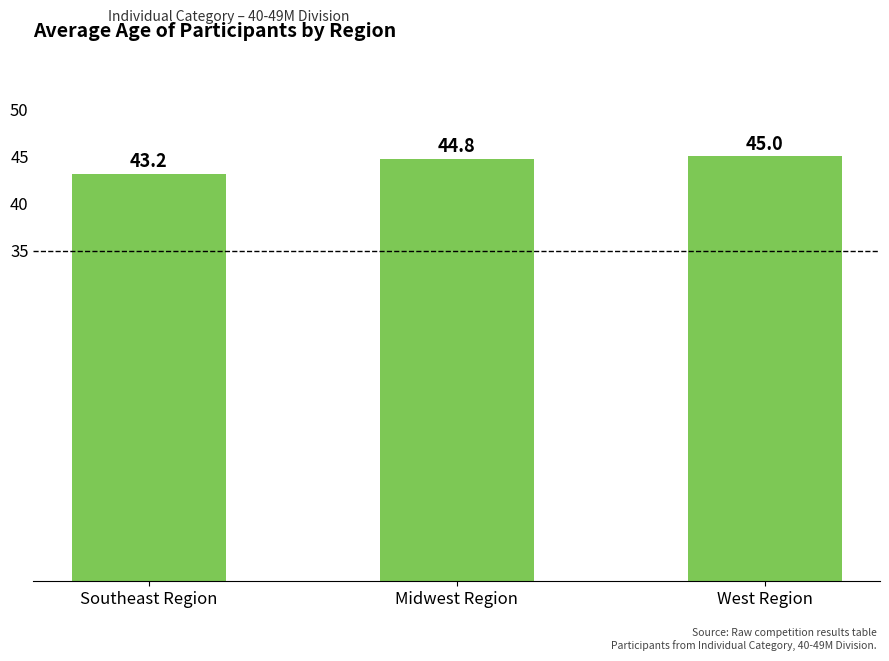

What is the average value?

44.3